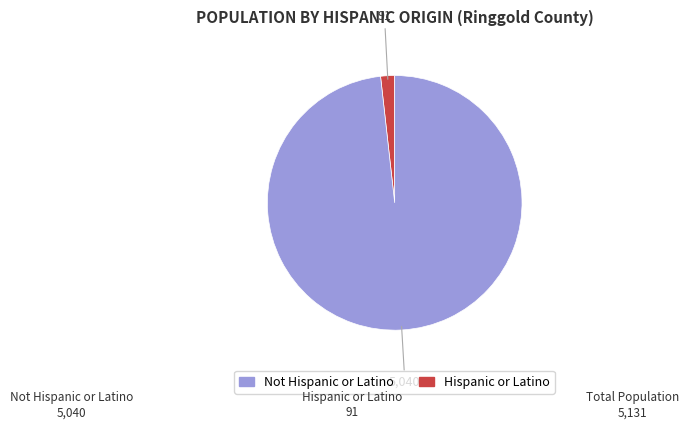

Does Not Hispanic or Latino represent more than half of the total?

No